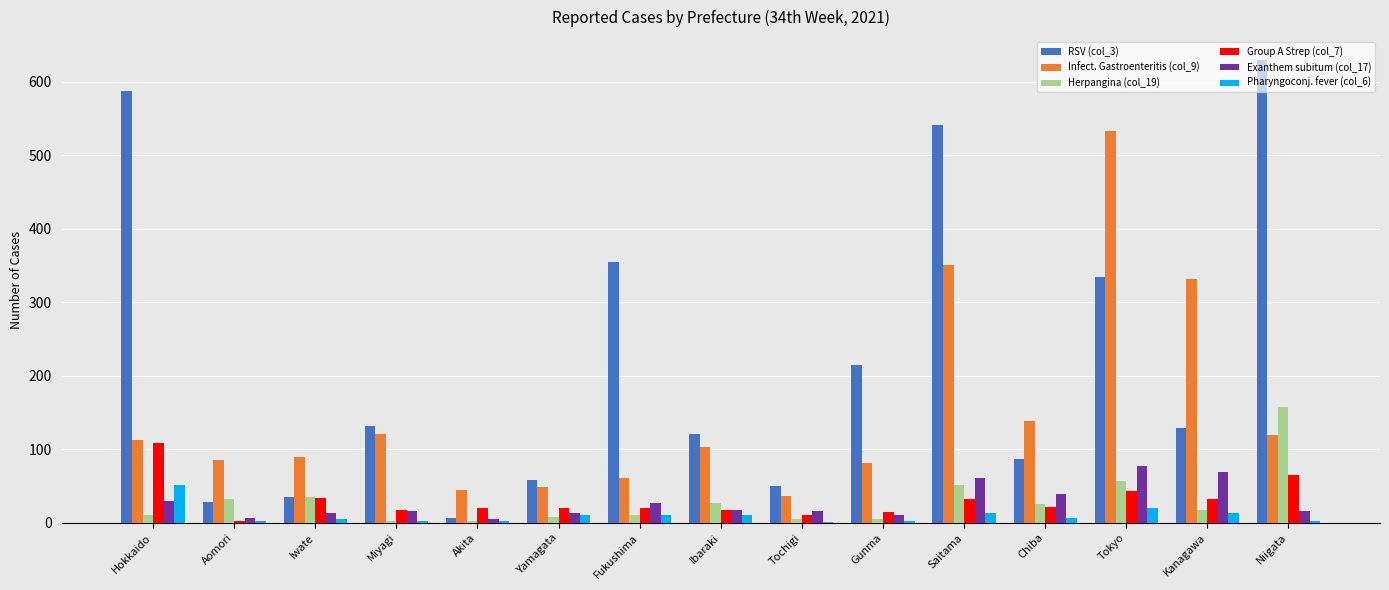

What is the maximum value shown in the chart?

629